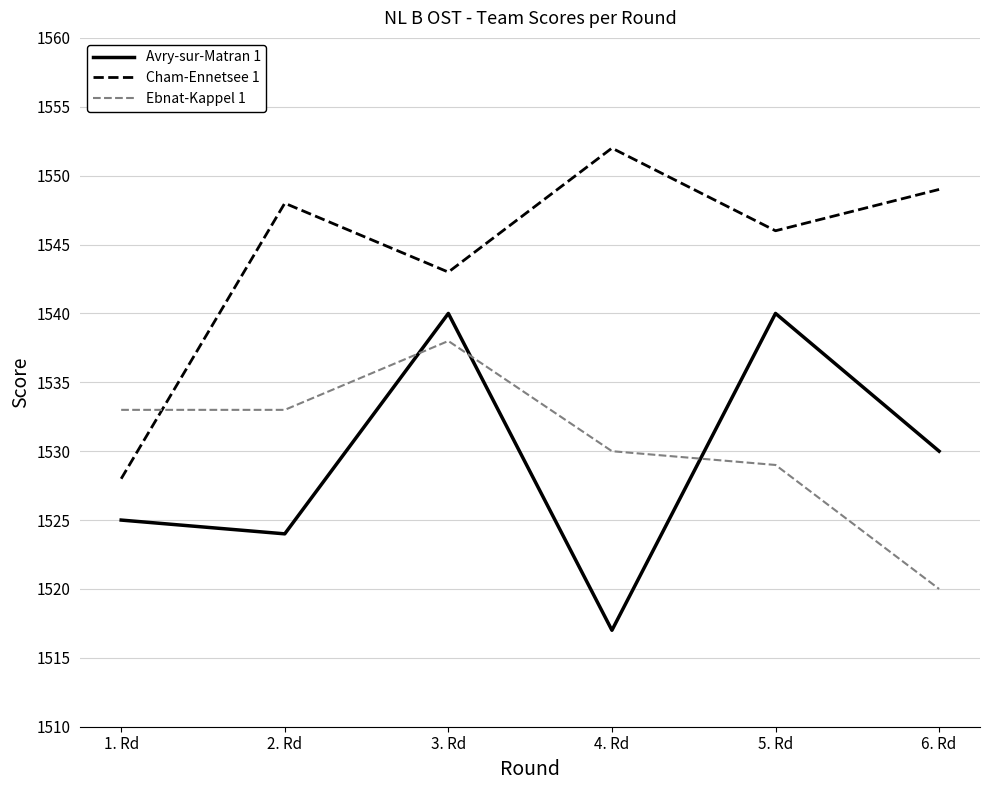

What is the sum of the Cham-Ennetsee 1 values at 3. Rd and 2. Rd?

3091